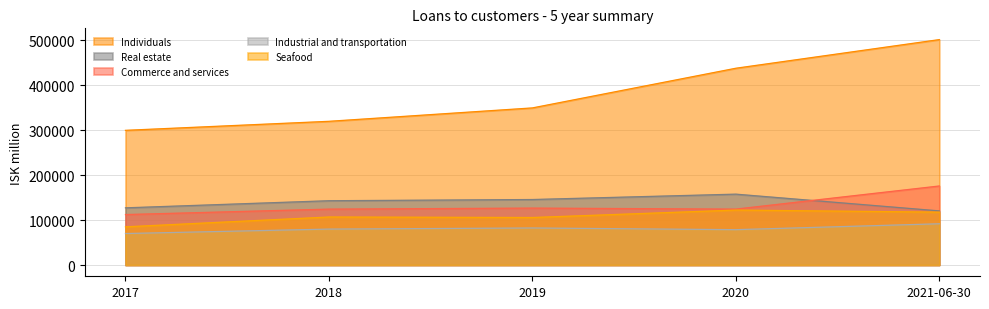

Reading left to right, extract all data points from this chart.

Individuals: 299350.0	319389.8	349181.0	437377.0	501025.0
Real estate: 127067.0	142885.0	145559.0	157502.0	120276.0
Commerce and services: 112144.0	124242.0	126488.0	124260.0	175647.0
Industrial and transportation: 69961.0	79824.0	82288.0	78561.0	91670.0
Seafood: 84853.0	106715.0	105592.0	122102.0	117521.0